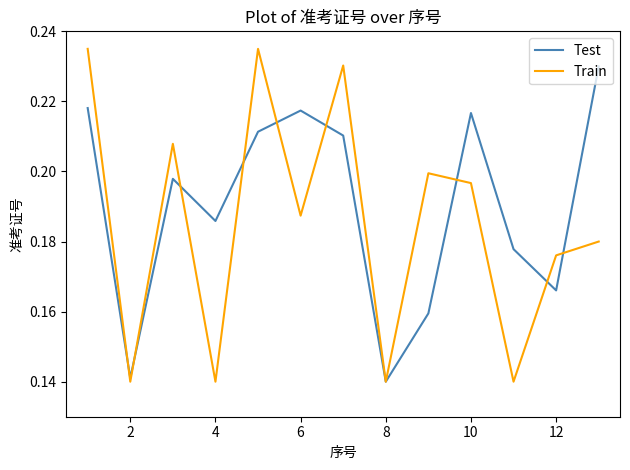

Which series has the largest range (max minus min)?

Train